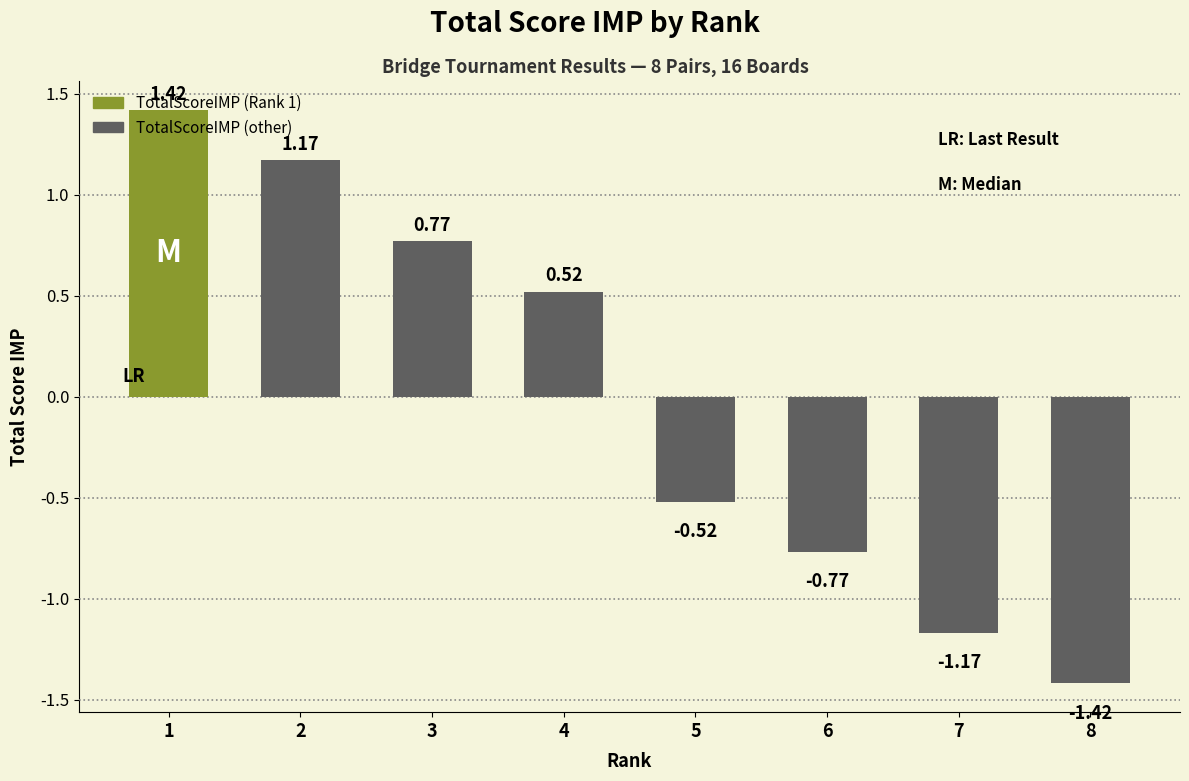

Which category has the lowest value across all series?

8